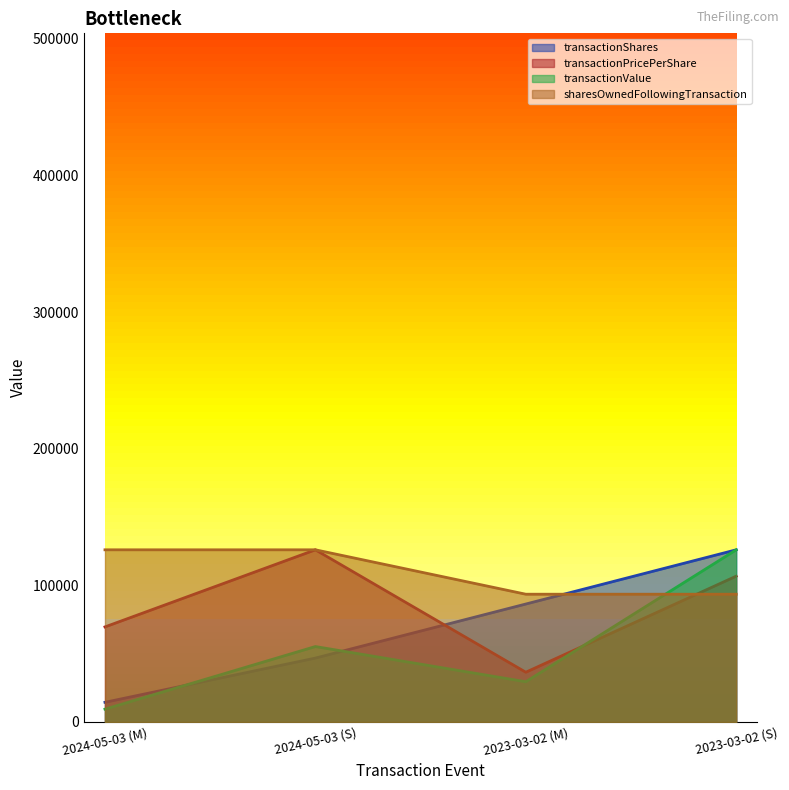

Between 2024-05-03 (M) and 2023-03-02 (S), which series saw the biggest shift?

transactionValue